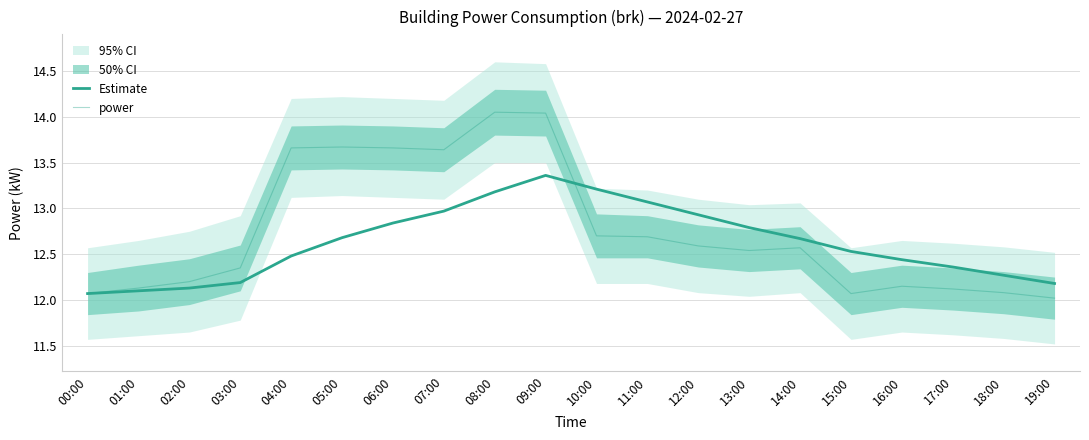

What position from the right is 07:00?

13